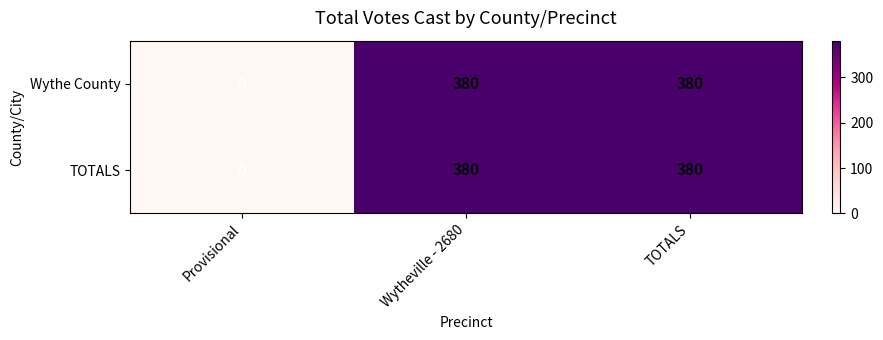

The value of Wythe County at Provisional is 0. True or false?

True